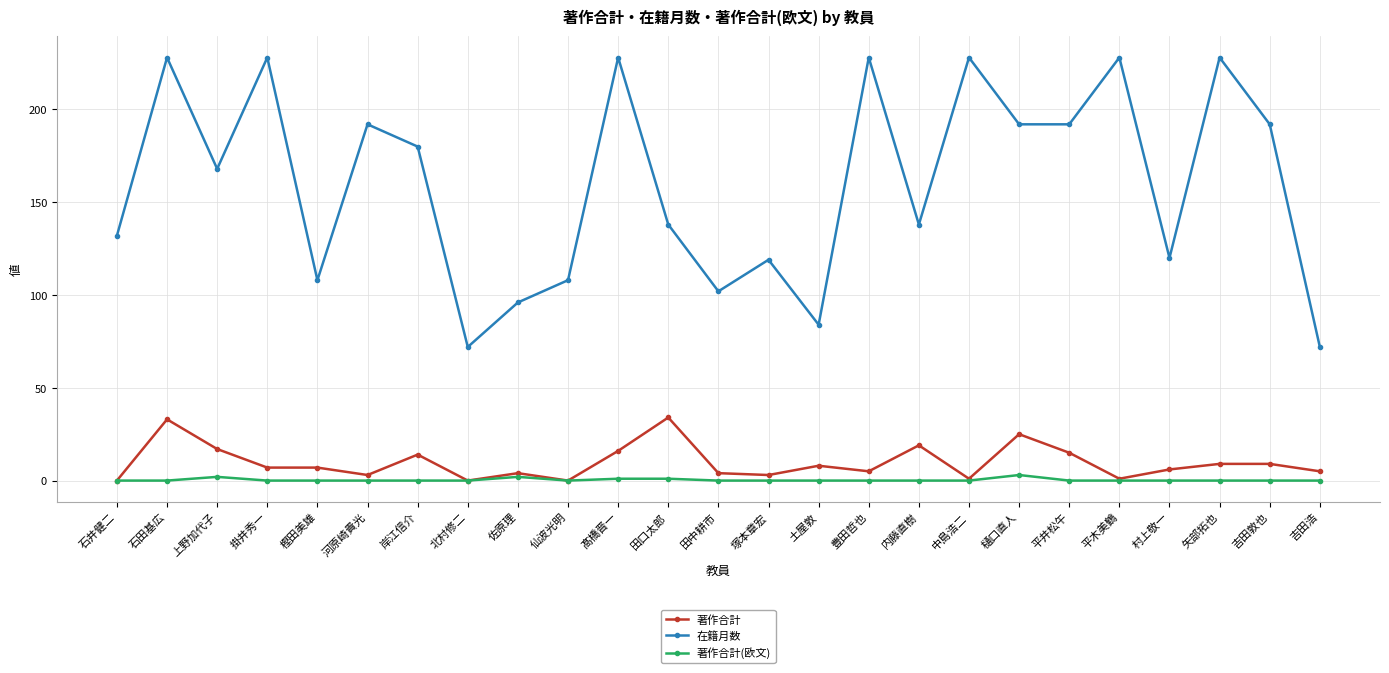

True or false: 在籍月数 and 著作合計 intersect in this chart.

False